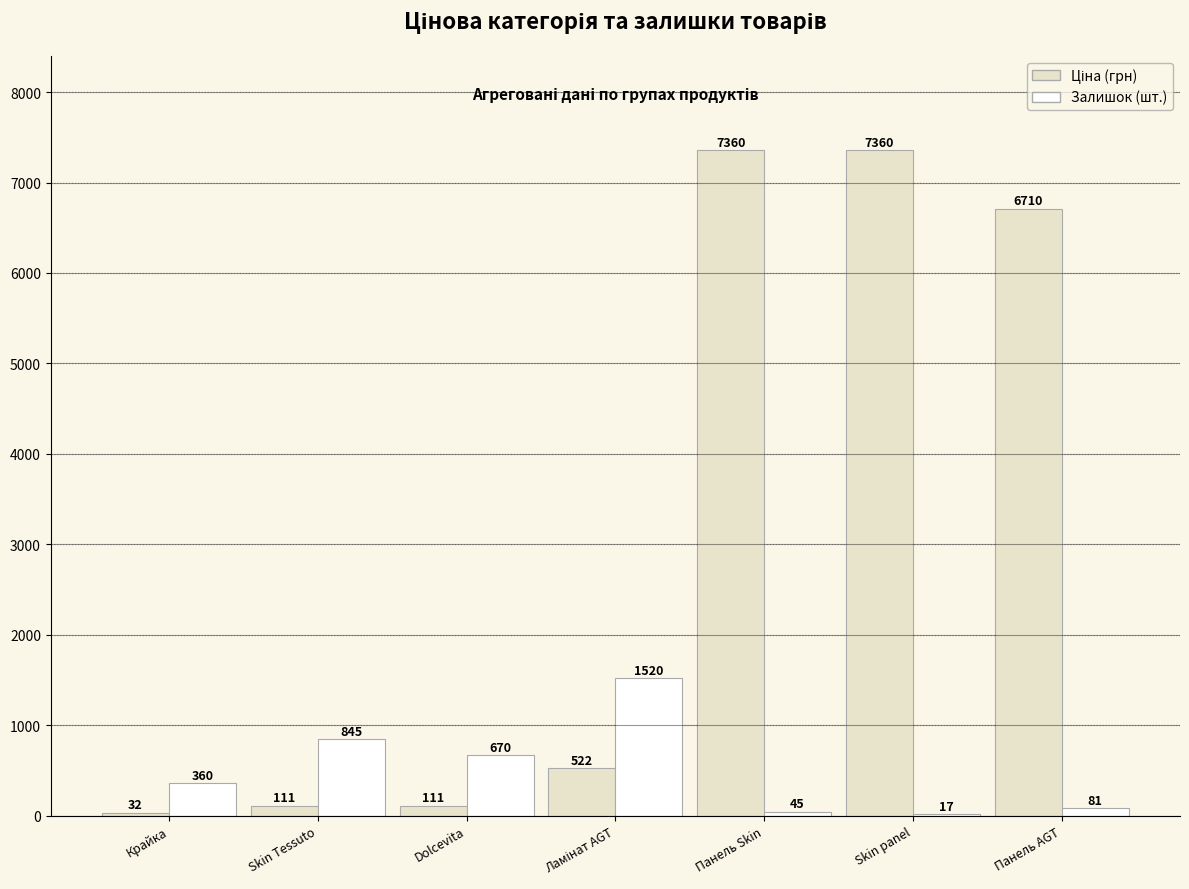

What is the maximum value shown in the chart?

7360.2